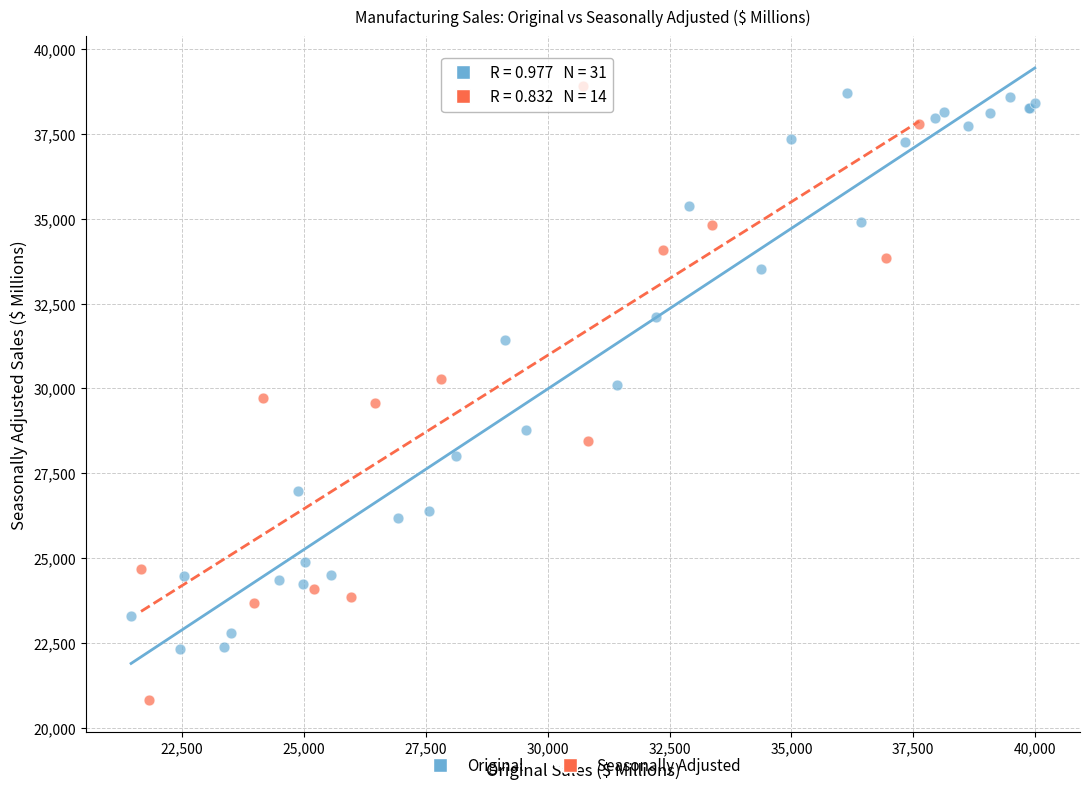

Which series has the largest Y range (max minus min)?

Seasonally Adjusted